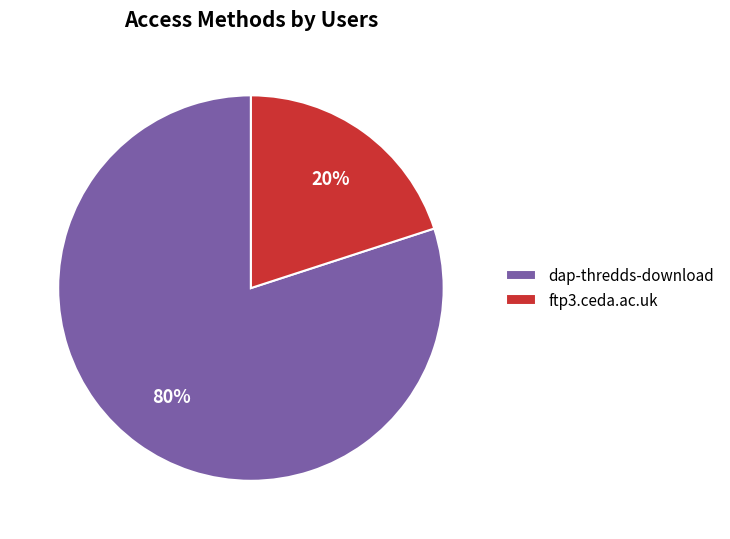

Count the number of slices in the pie.

2